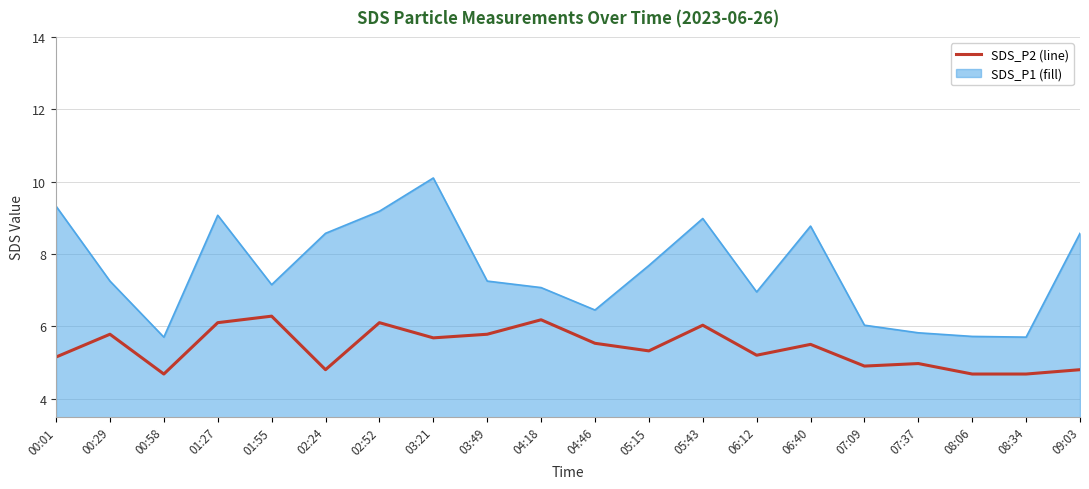

What is the greatest value displayed?

10.1